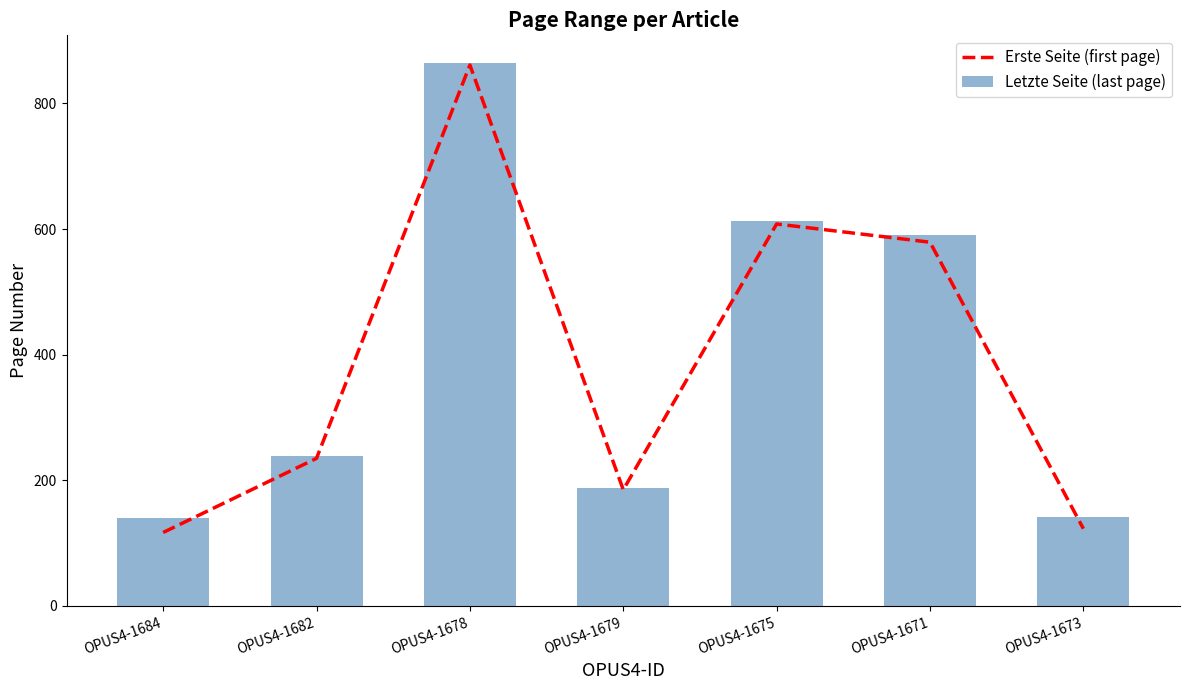

At OPUS4-1673, list the series in order from smallest to largest.

Erste Seite (first page), Letzte Seite (last page)